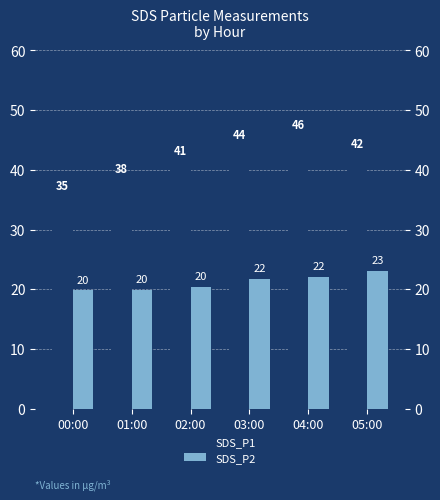

At how many categories does at least one series exceed 35?

6